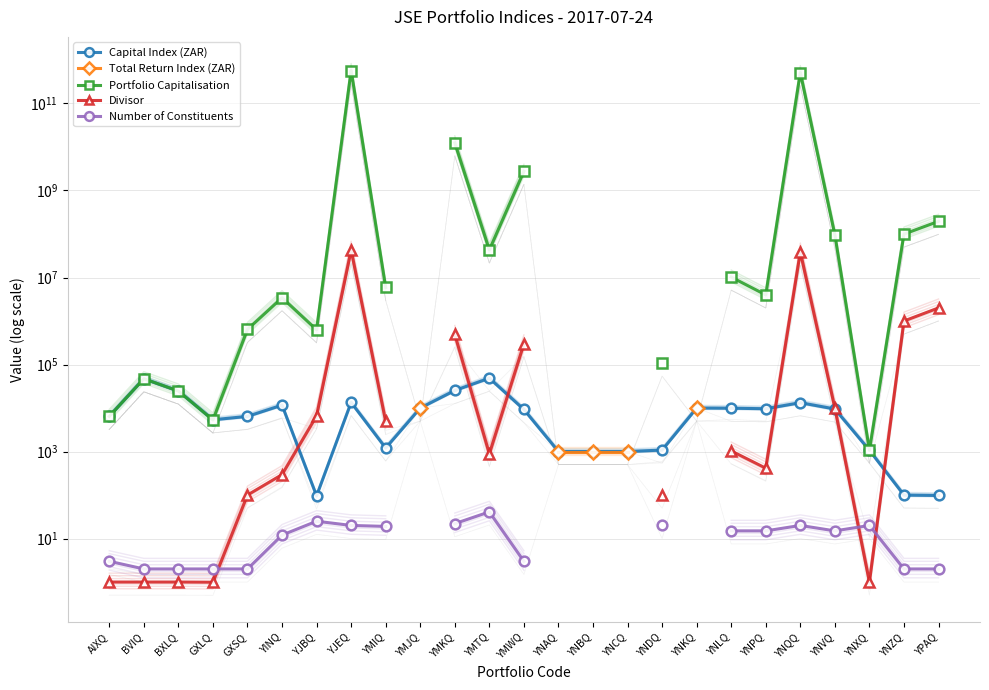

True or false: Portfolio Capitalisation and Total Return Index (ZAR) intersect in this chart.

False